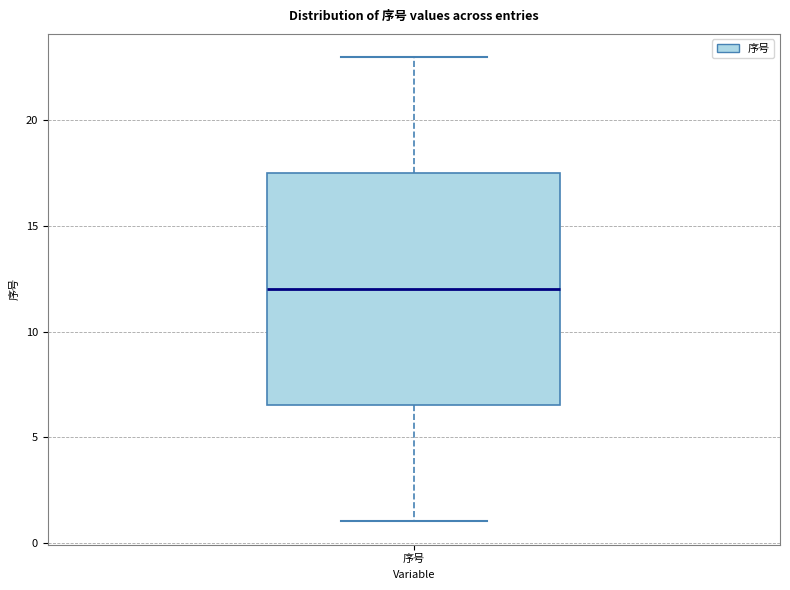

Transcribe this box plot: give where the median line is, the range the box spans, and where the two whiskers end, as read against the y-axis. The values are not printed on the chart, so give them approximately, as read against the axis.

median 12.0, box 6.5 to 17.5, whiskers 1.0 to 23.0